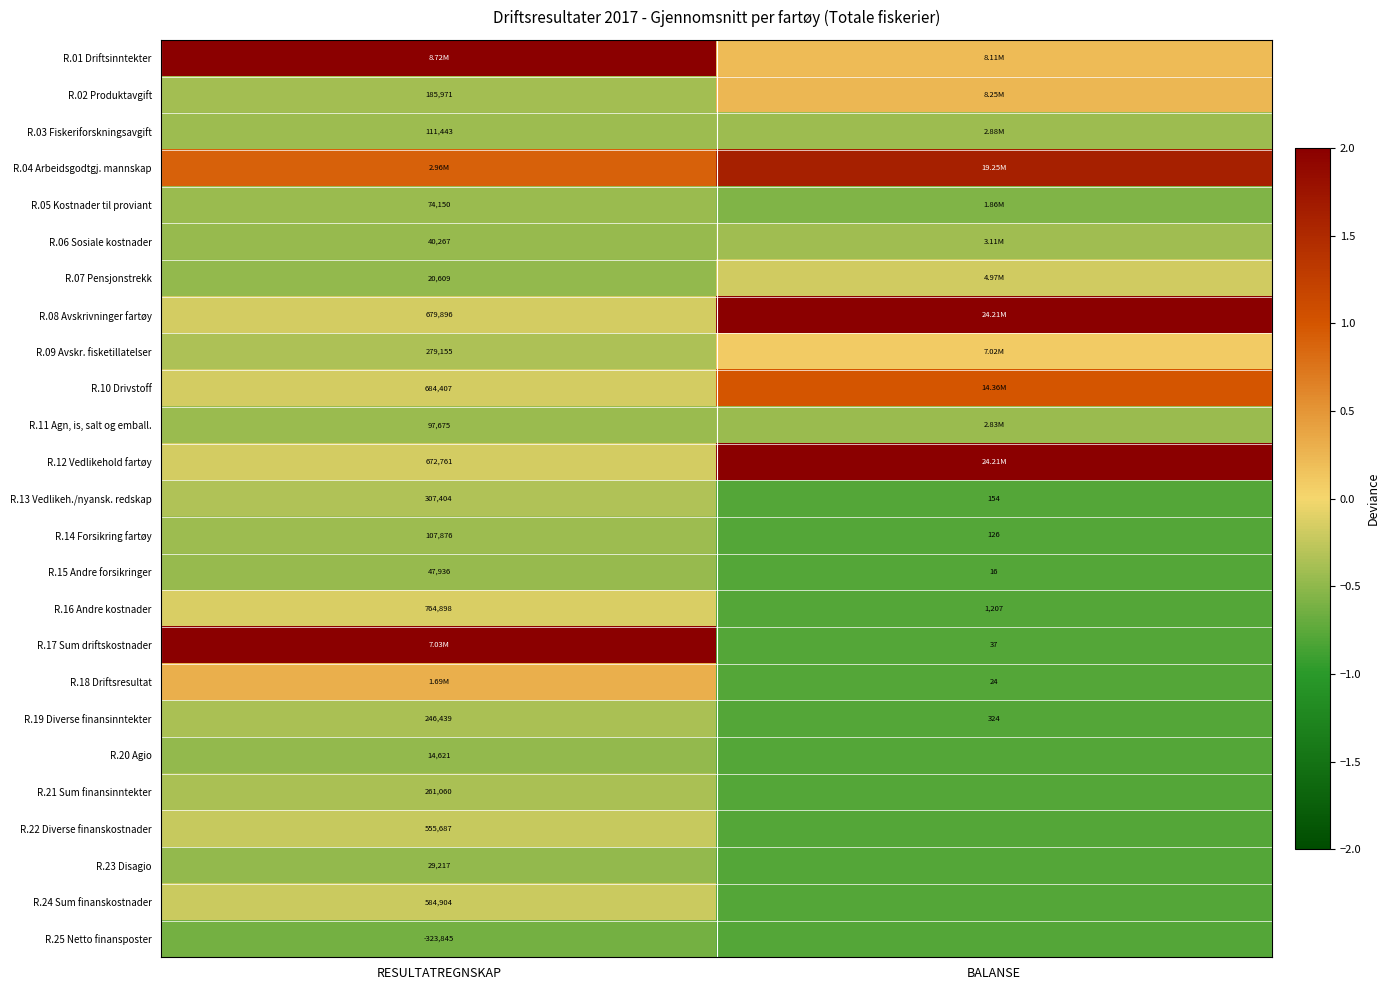

The R.24 Sum finanskostnader series shows -0.1 at RESULTATREGNSKAP. True or false?

False